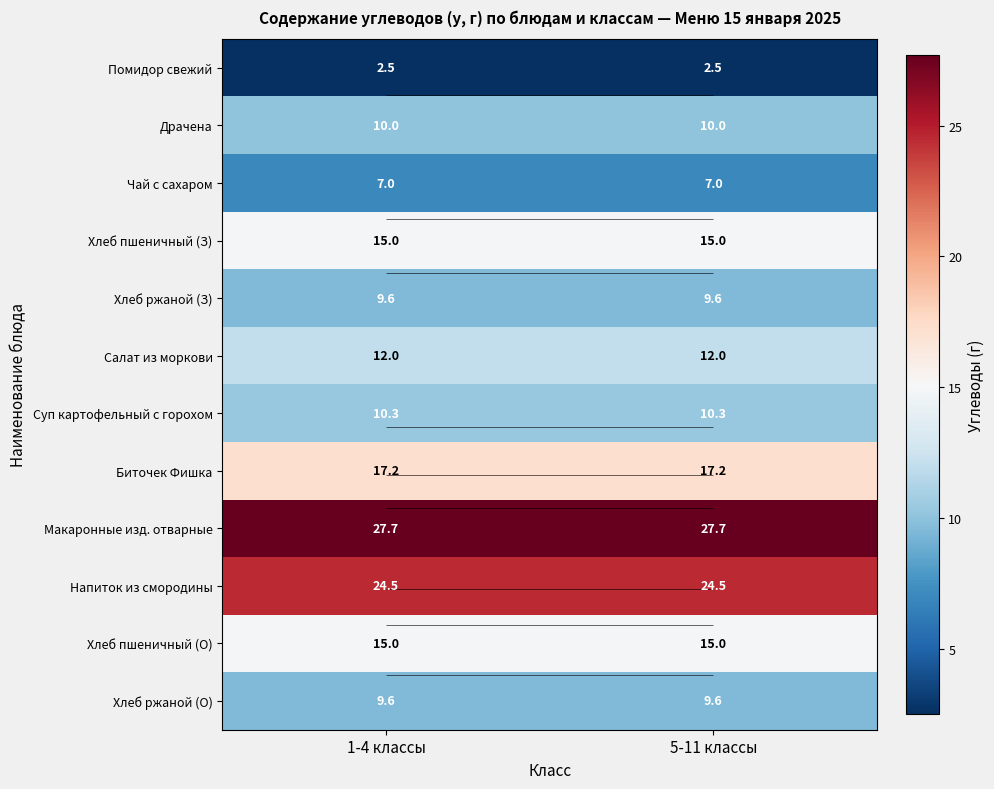

Which category has the highest value in the Хлеб ржаной (О) series?

1-4 классы